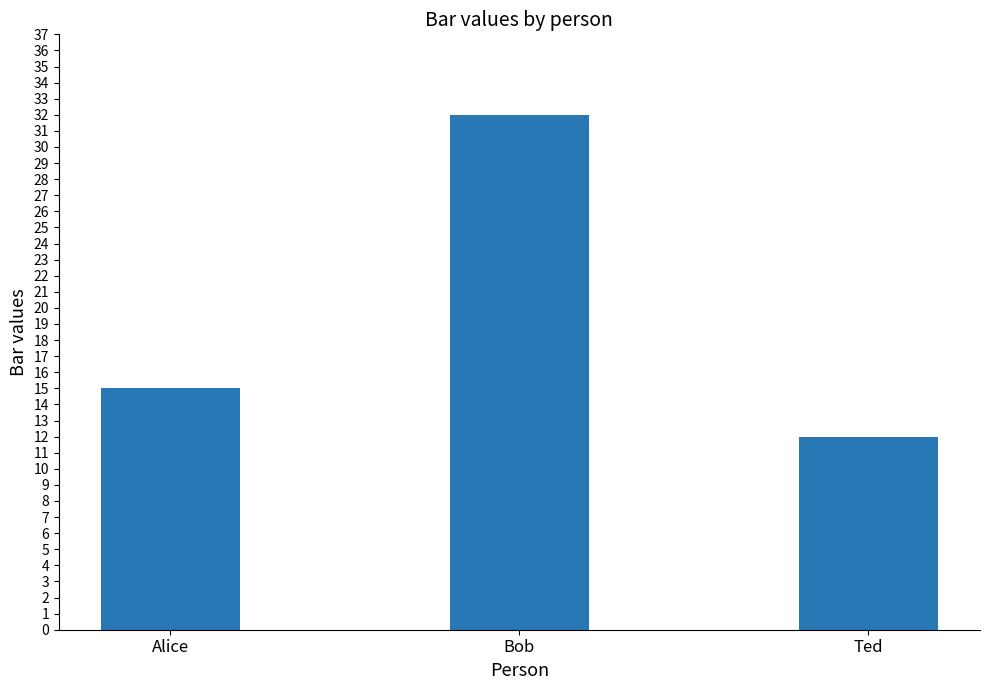

At which label is the value closest to 22?

Alice